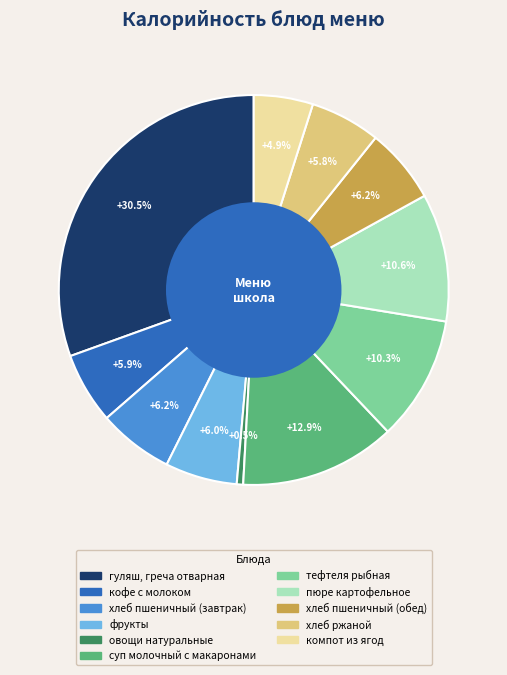

Which has a higher value, компот из ягод or хлеб ржаной?

хлеб ржаной